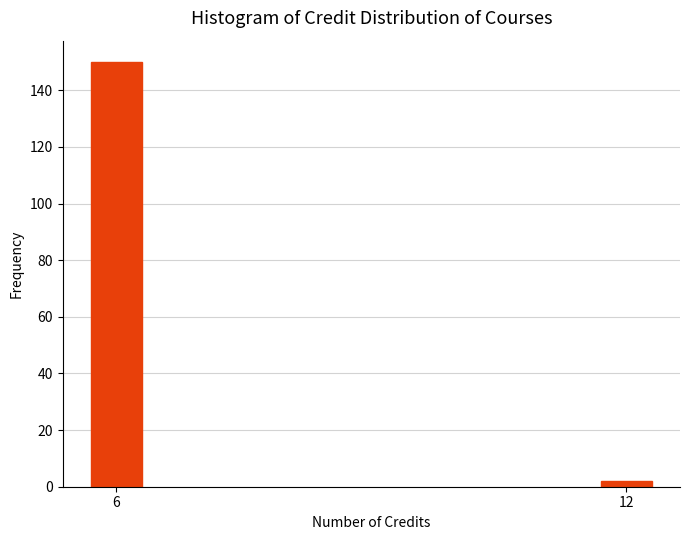

Reading left to right, list all the values displayed in this chart.

6=150	12=2